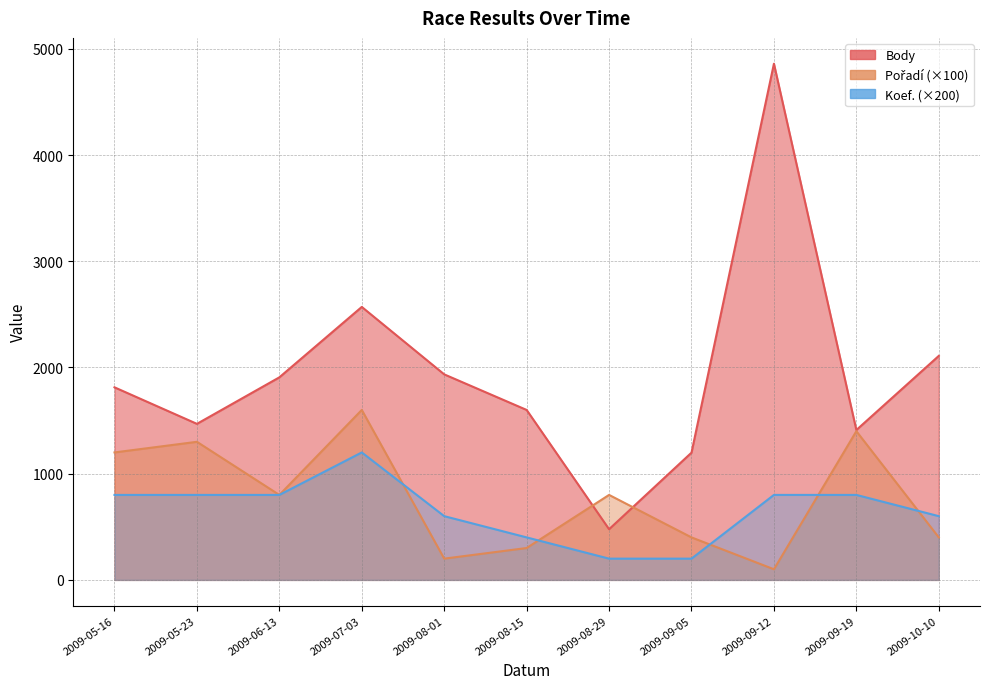

At which label does Body first exceed 1813?

2009-06-13